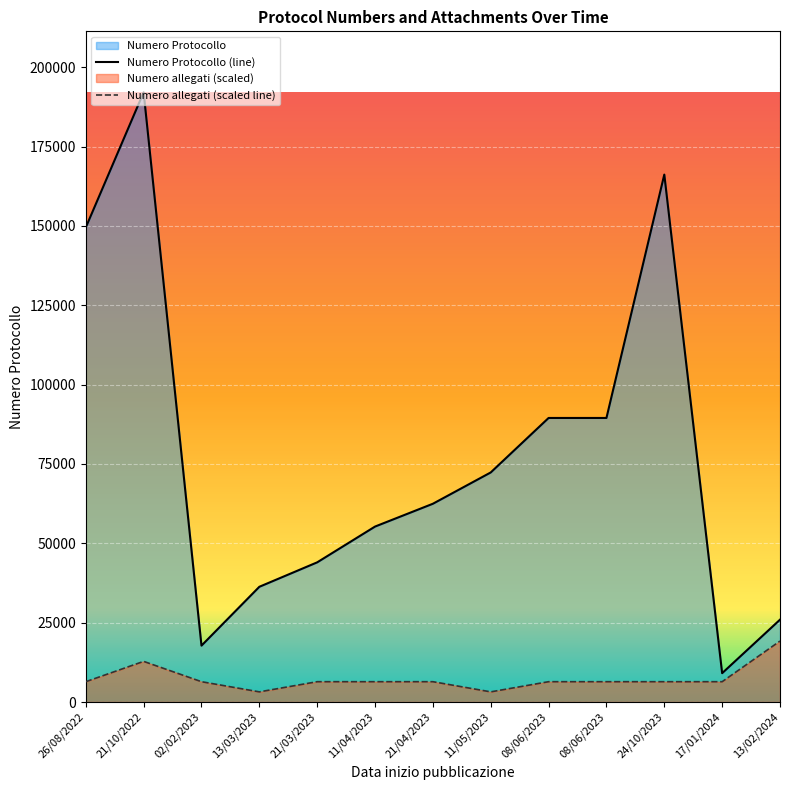

At which category is the sum across all series the highest?

21/10/2022